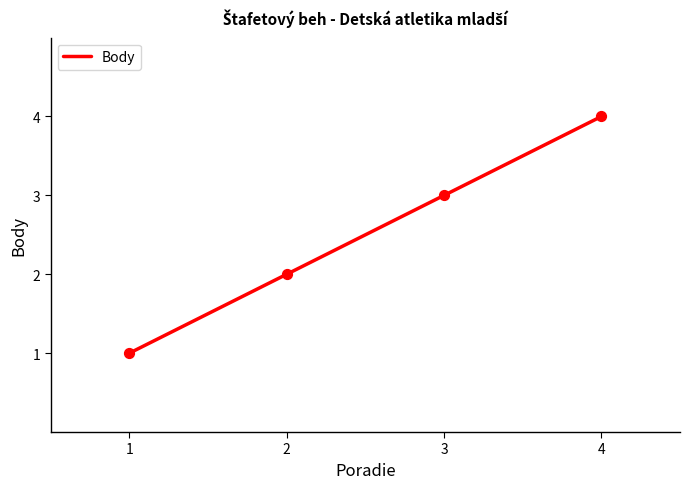

What is the change in value from 2 to 4?

+2